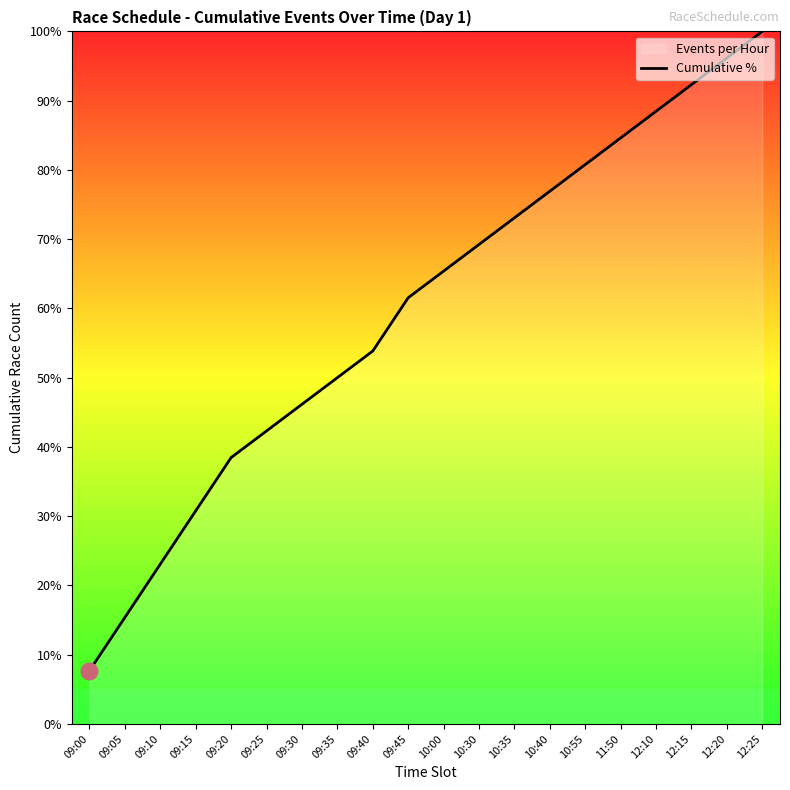

At which category does the chart reach its minimum across all series?

09:00